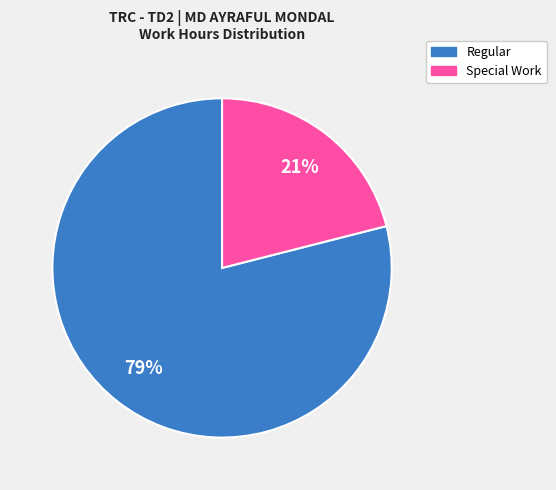

Does any single category account for the majority?

Yes